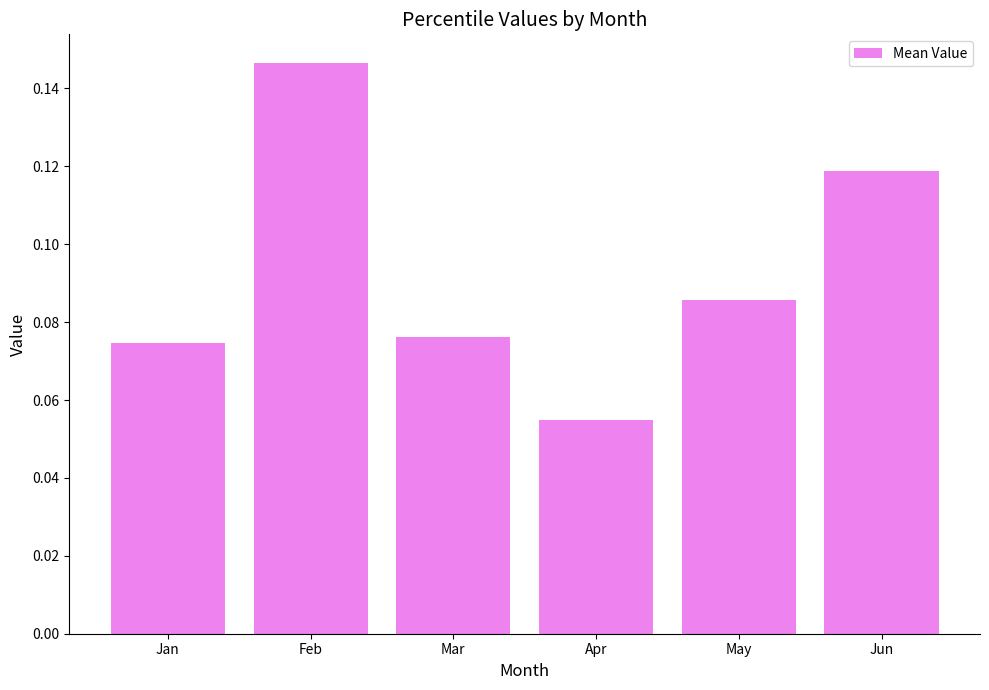

What is the change in value from Jan to Feb?

+0.1